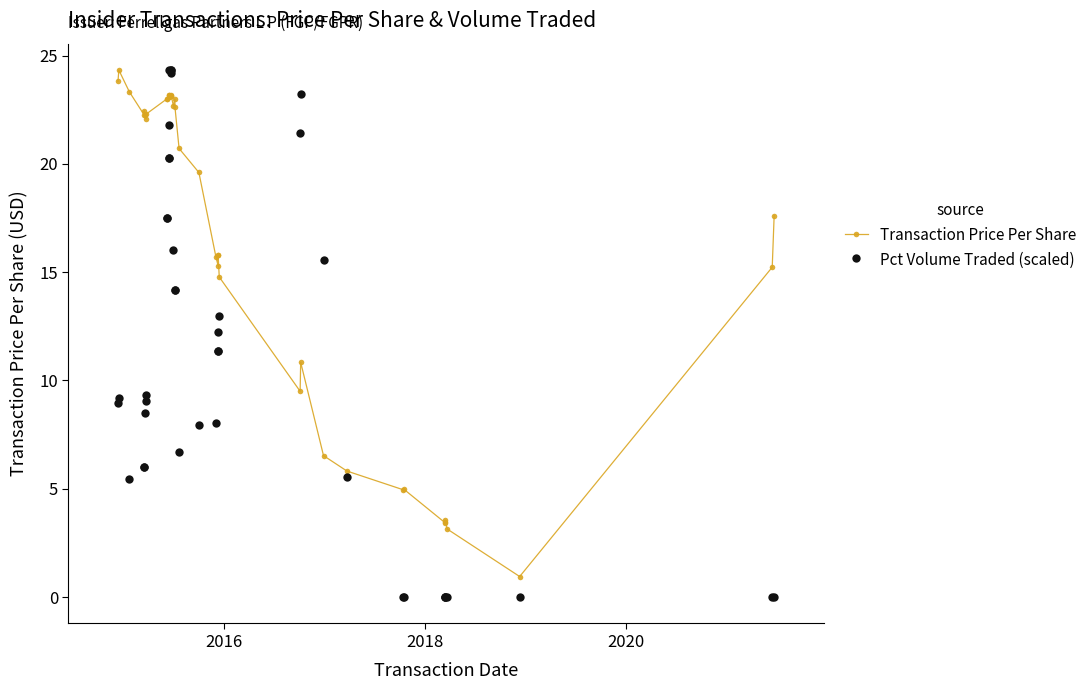

Reading right to left, list all the values displayed in this chart.

Transaction Price Per Share: 17.6	15.2	0.9	3.1	3.6	3.4	3.5	5.0	5.0	5.8	6.5	10.8	9.5	14.8	15.8	15.8	15.3	15.7	19.6	20.7	22.6	23.0	22.7	23.1	23.1	23.2	23.1	23.1	23.2	23.2	23.0	23.0	22.3	22.1	22.2	22.5	22.3	23.3	24.3	23.8
Pct Volume Traded (scaled): 0.0	0.0	0.0	0.0	0.0	0.0	0.0	0.0	0.0	5.6	15.6	23.2	21.4	13.0	11.4	11.4	12.3	8.0	8.0	6.7	14.2	14.2	16.0	24.3	24.2	24.3	24.3	21.8	20.3	20.3	17.5	17.5	9.3	9.1	8.5	6.0	6.0	5.5	9.2	9.0